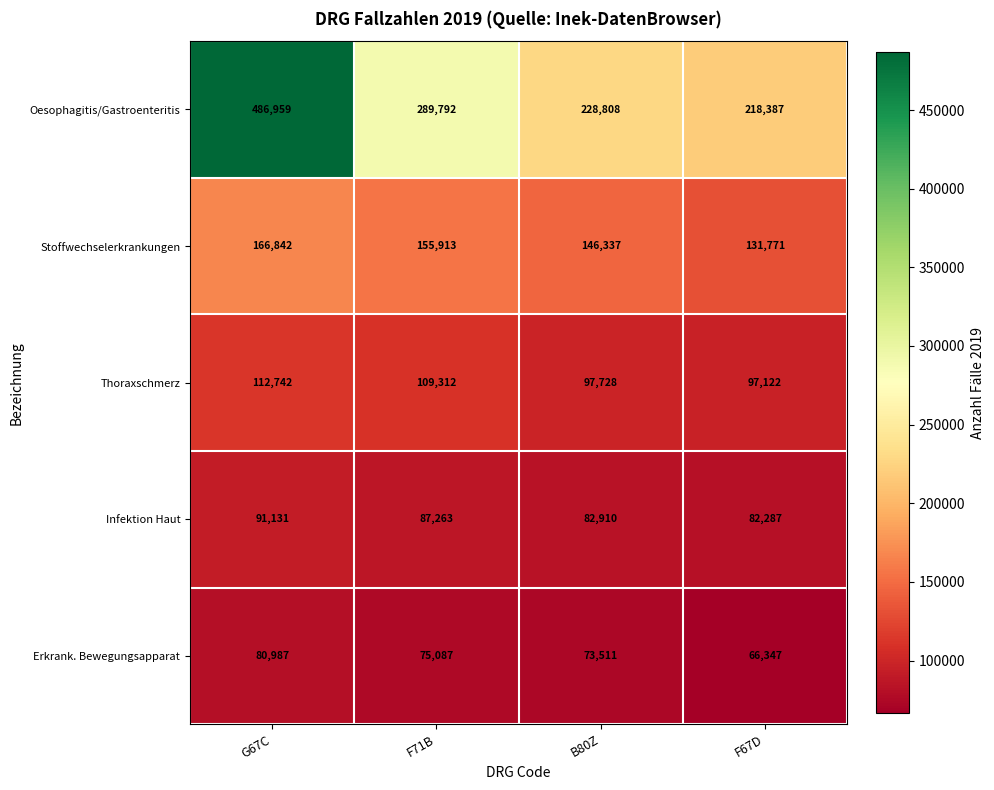

True or false: Erkrank. Bewegungsapparat has a value of 24719 at G67C.

False